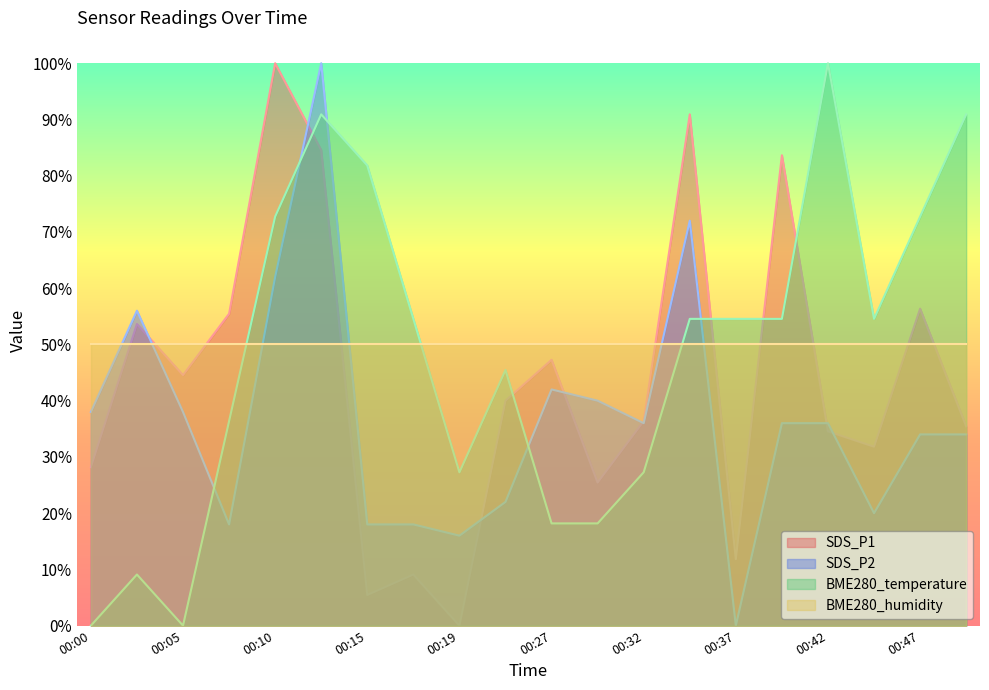

Between 00:37 and 00:15, which is larger?

00:37